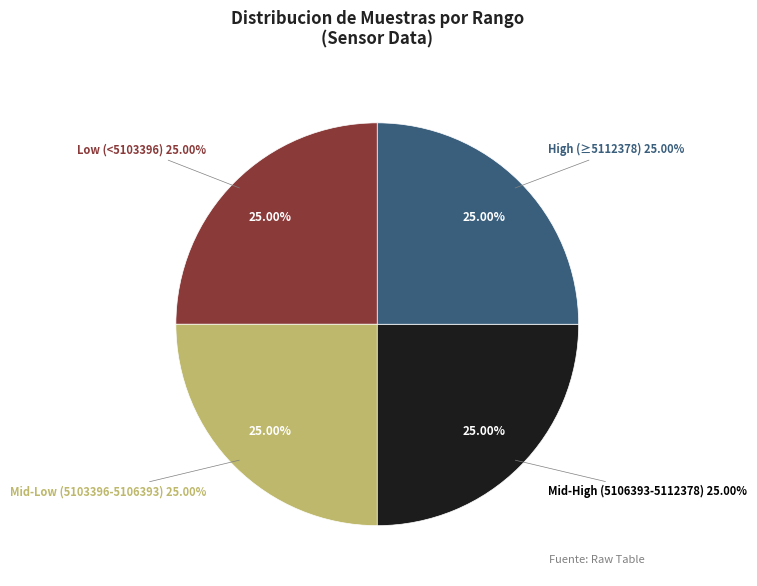

The 28 slice represents 1% of the pie. True or false?

False